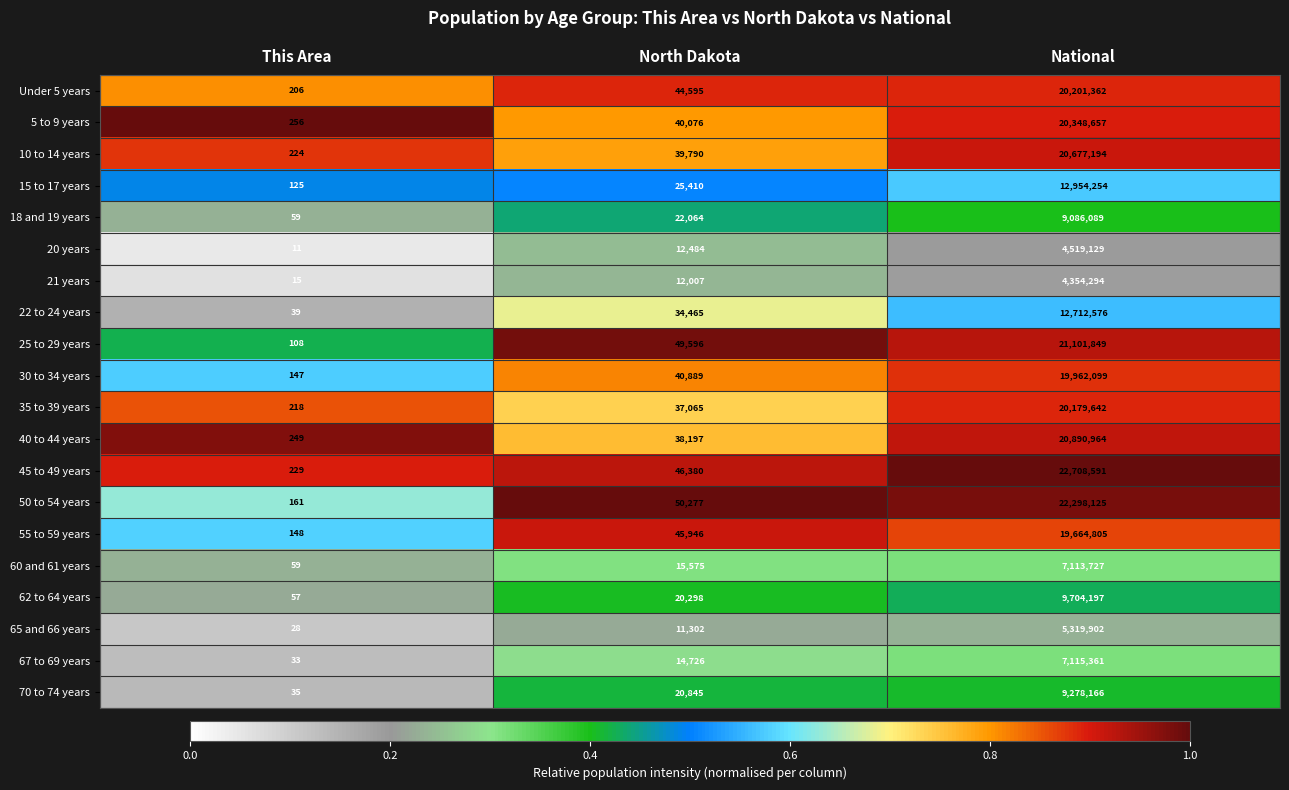

What is the difference between the 5 to 9 years values at North Dakota and National?

20308581